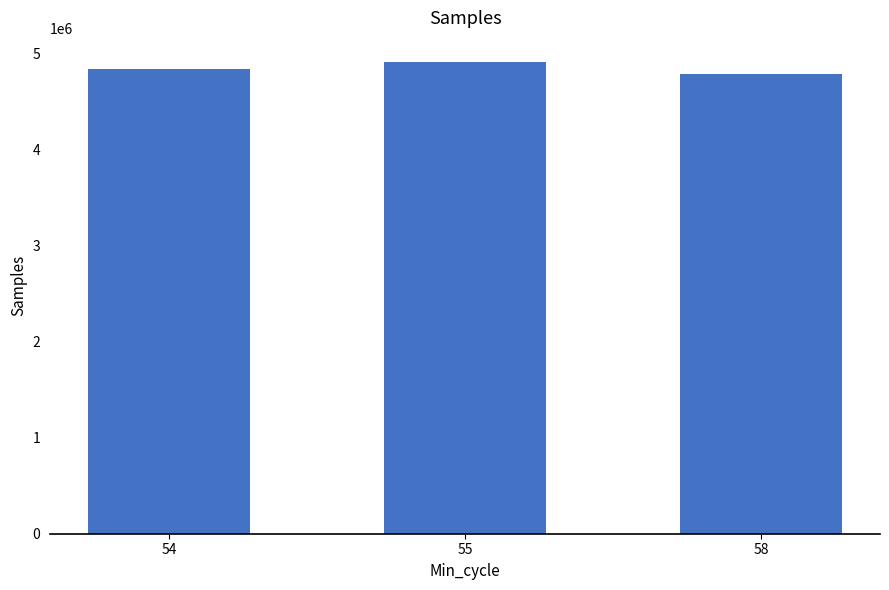

How many series are shown in this chart?

1